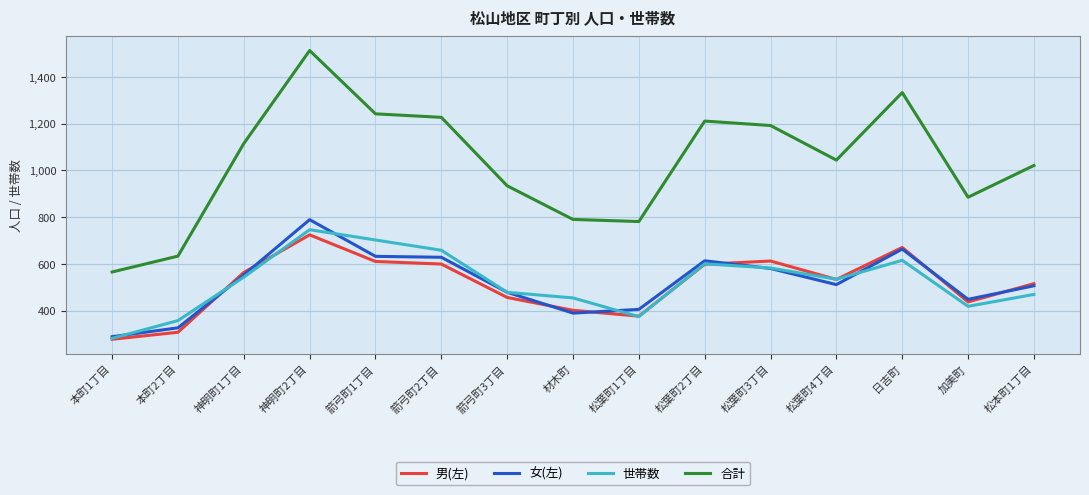

Which label corresponds to the largest value in the chart?

神明町2丁目